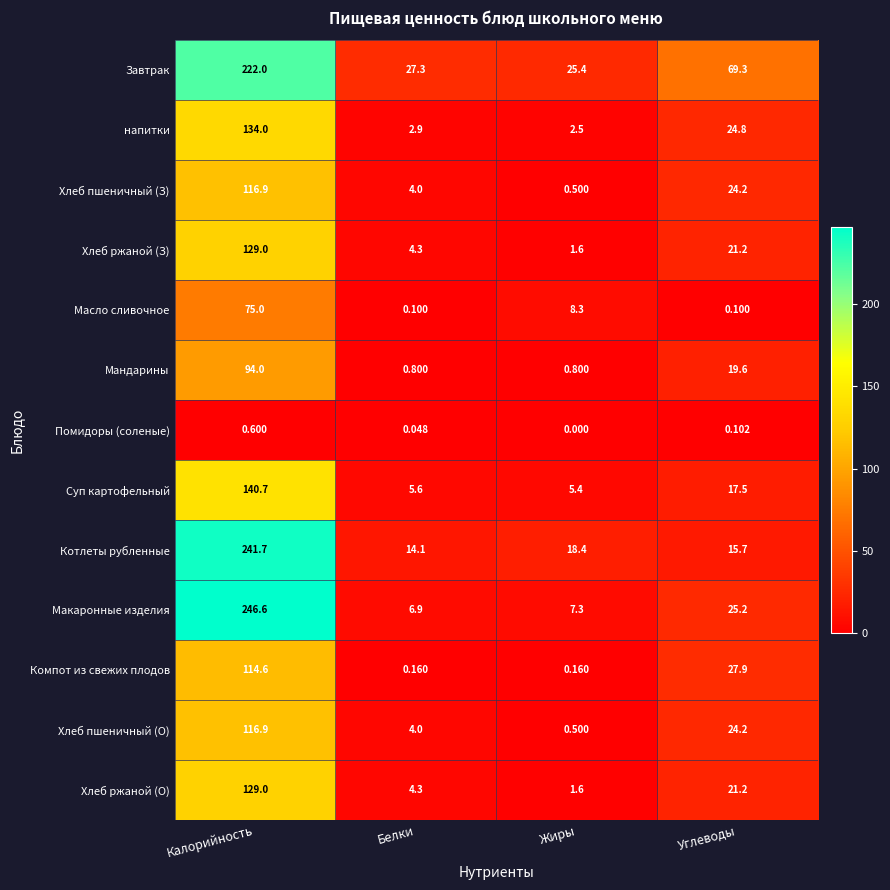

What is the difference between the highest and lowest values at Углеводы?

69.2